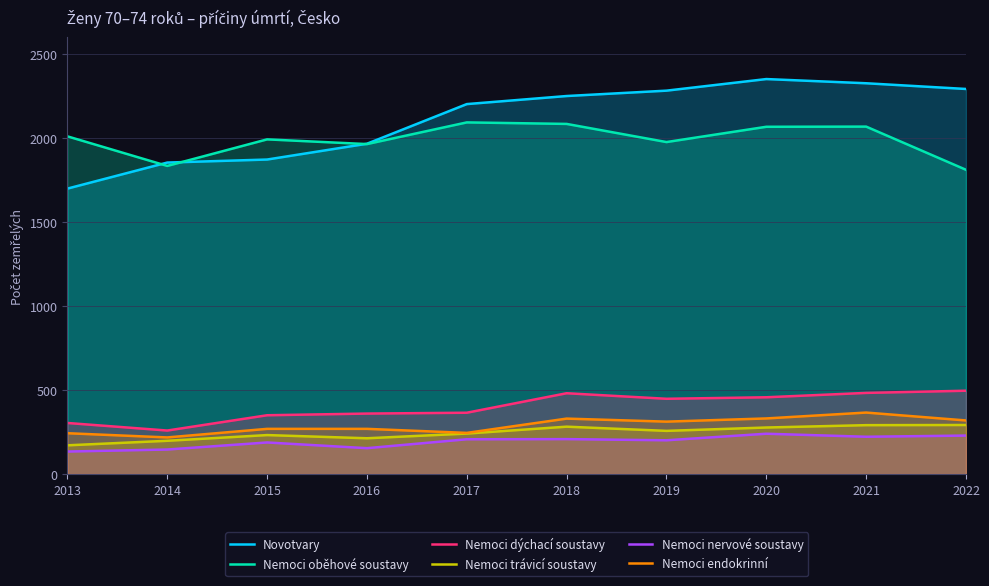

Does the chart display data point markers on the line(s)?

No